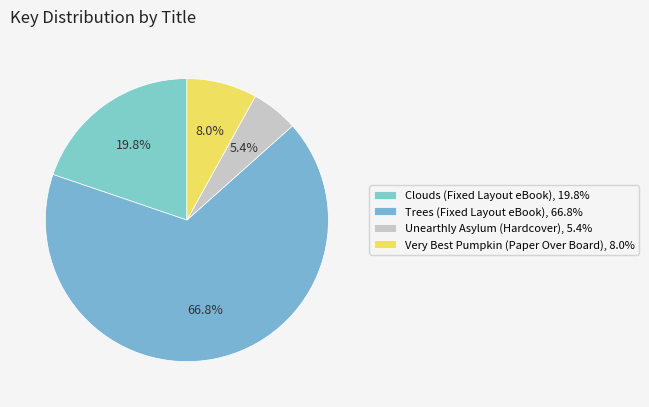

What portion of the pie excludes Trees (Fixed Layout eBook)?

33.2%